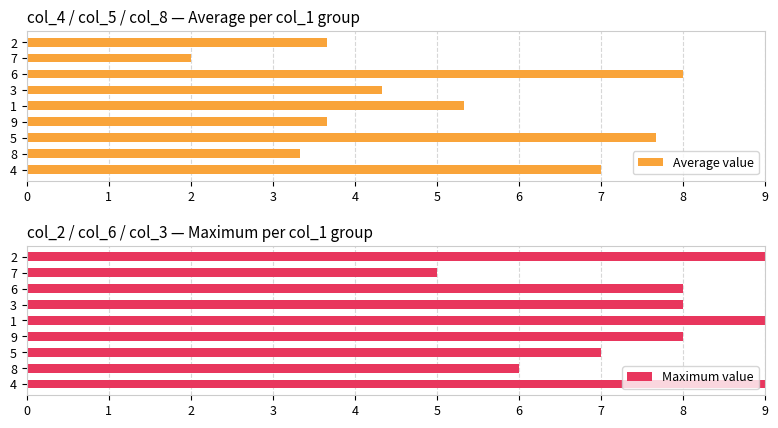

What is the sum of all Average value values?

45.0